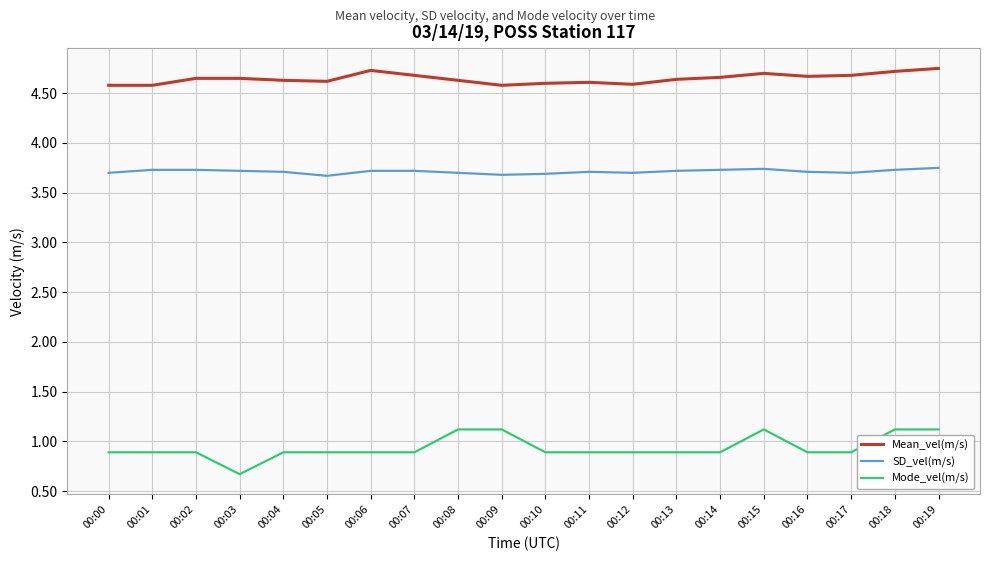

What is the spread (max minus min) of values at 00:11?

3.7